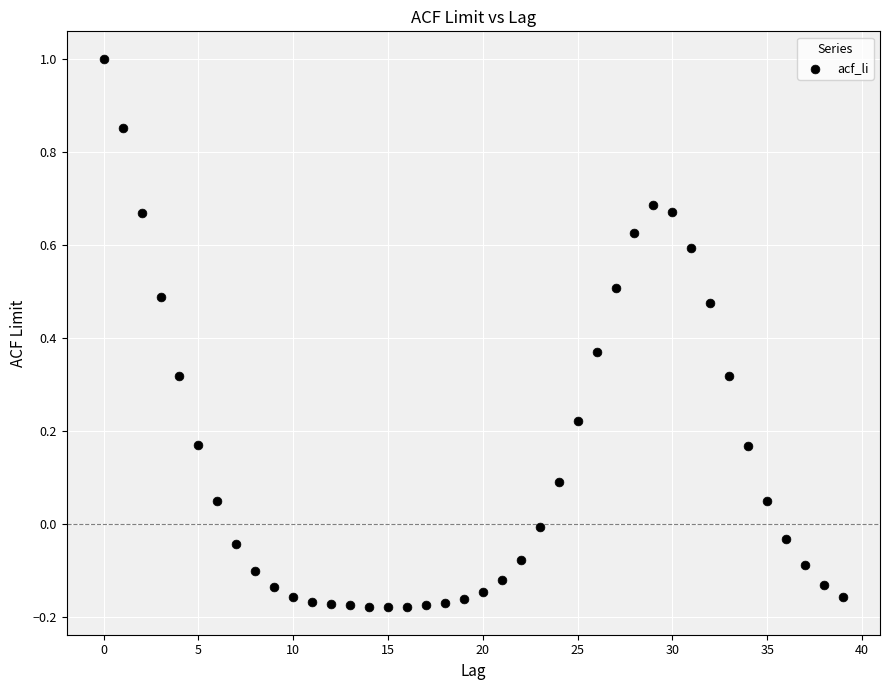

How many points are shown in the scatter plot?

40